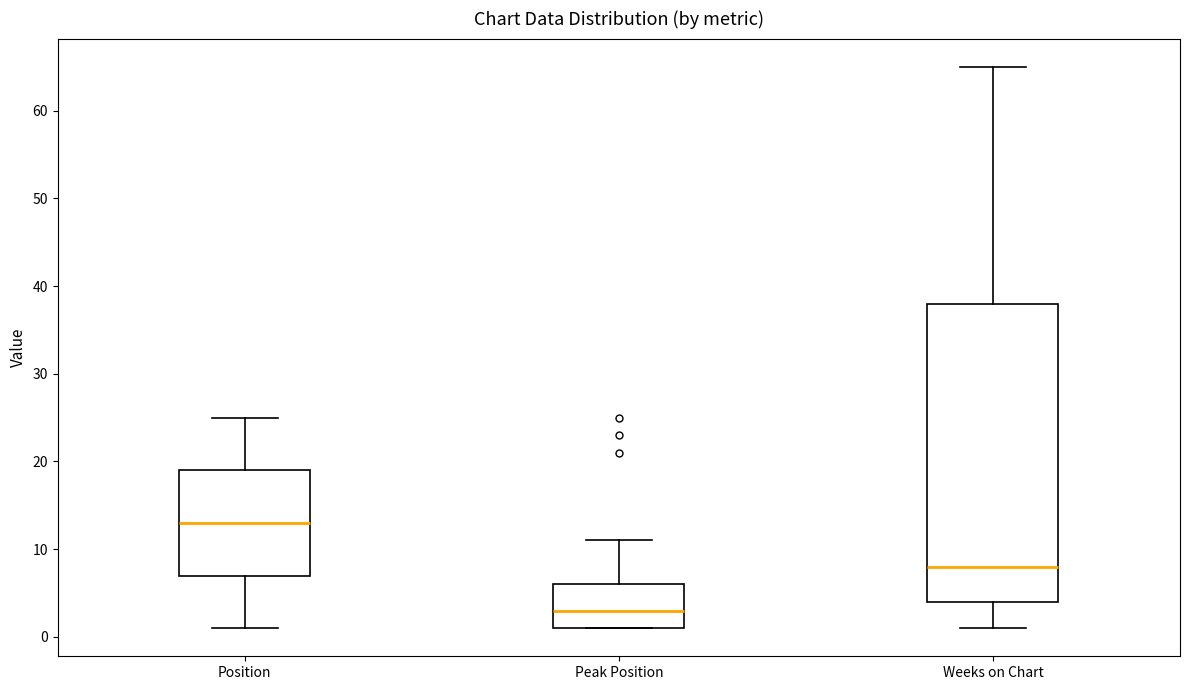

Reading left to right, transcribe this box plot: for each box, give where its median line is, the range the box spans, and where its two whiskers end, as read against the y-axis. The values are not printed on the chart, so give them approximately, as read against the axis.

Position: median 13, box 7 to 19, whiskers 1 to 25
Peak Position: median 3, box 1 to 6, whiskers 1 to 11
Weeks on Chart: median 8, box 4 to 38, whiskers 1 to 65